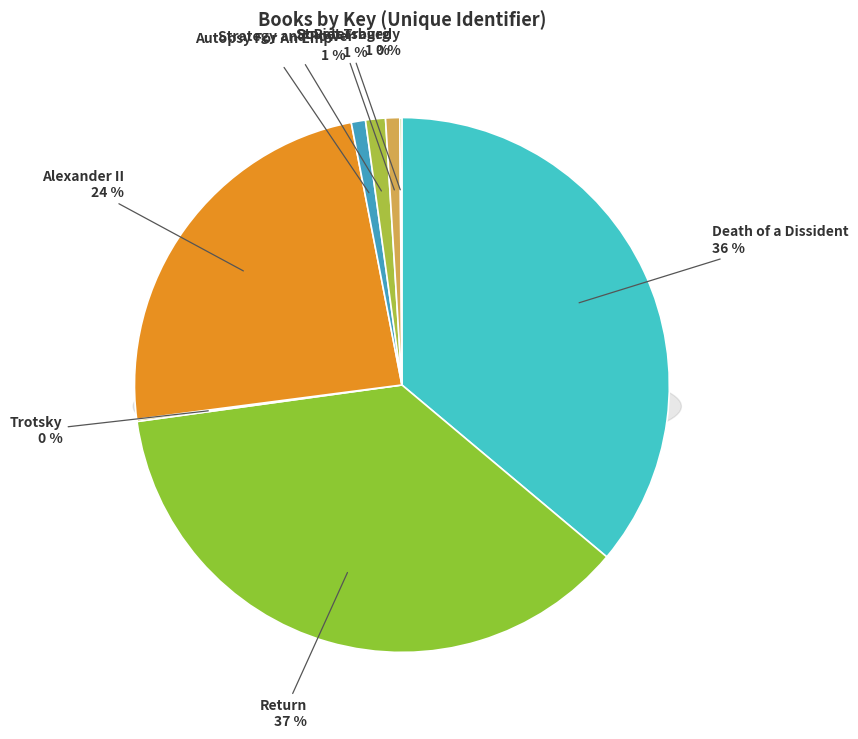

True or false: St Petersburg accounts for 11% of the total.

False